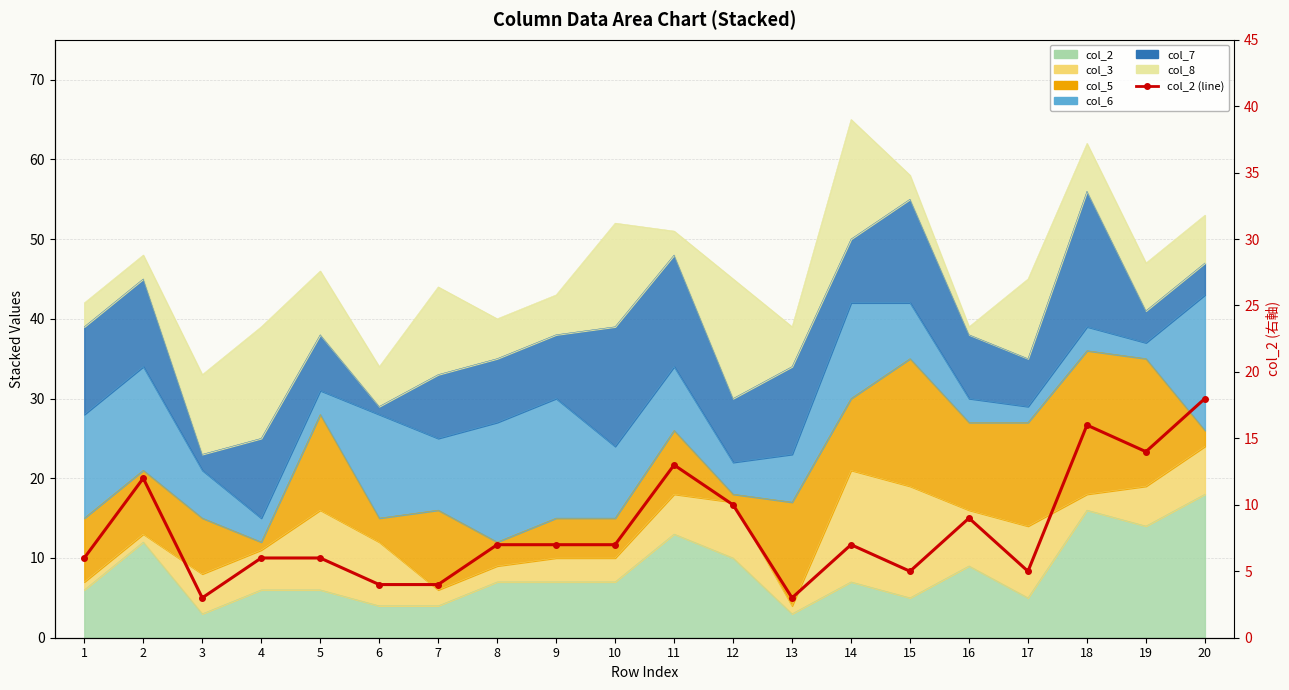

True or false: the data shows 7 at 9.

True